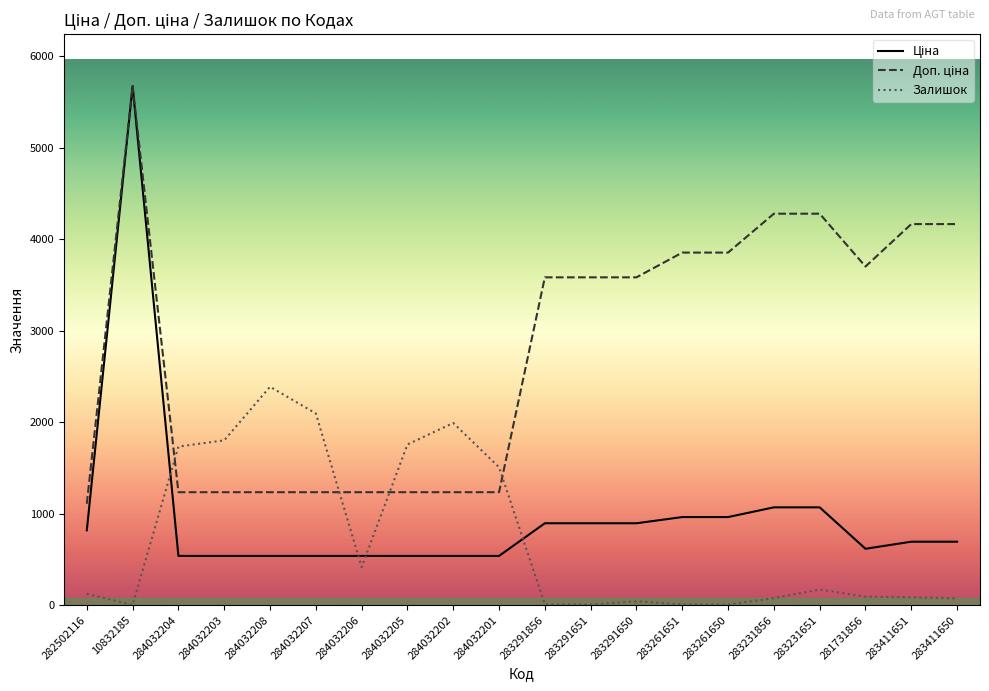

What is the spread (max minus min) of values at 284032207?

1557.0